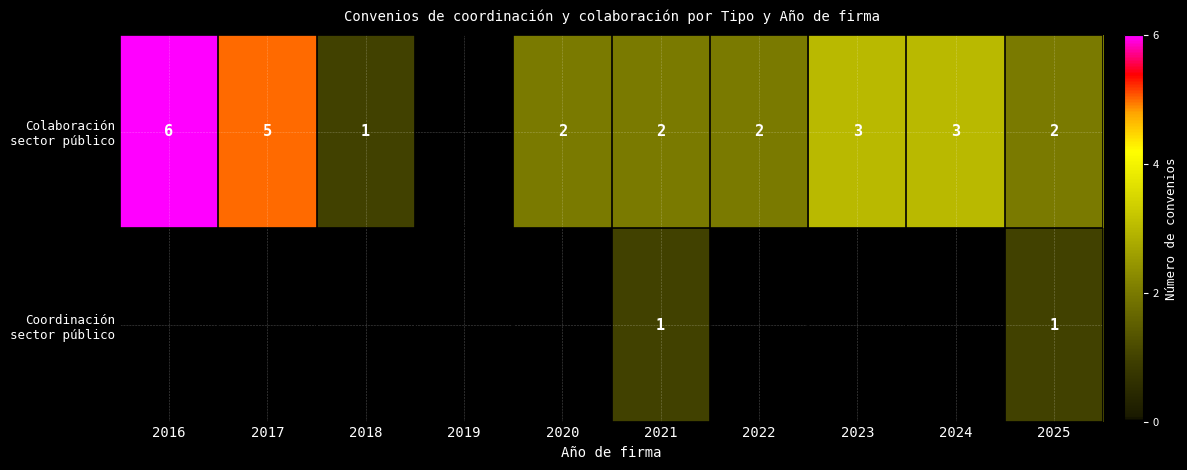

At which category is the sum across all series the highest?

2016